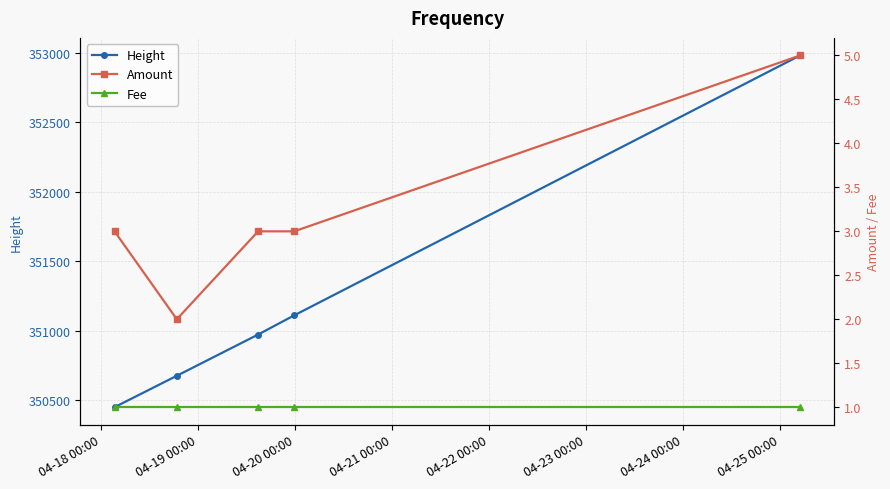

Reading right to left, what are all the values shown in this chart?

Height: 352981	351110	350972	350675	350449
Amount: 5	3	3	2	3
Fee: 1	1	1	1	1